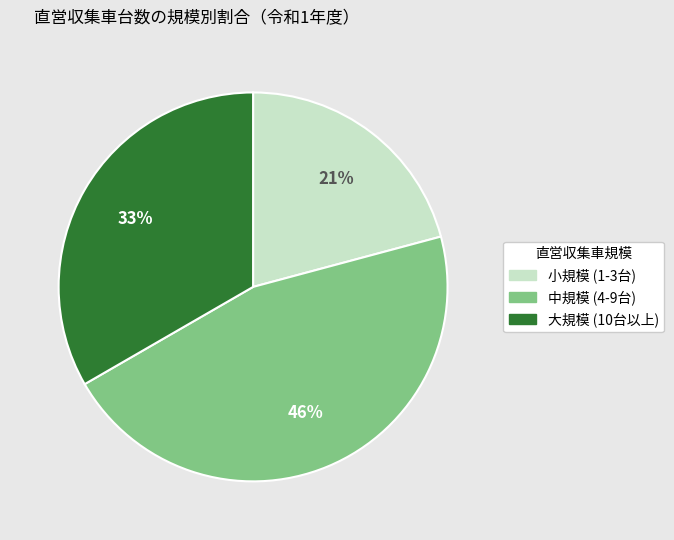

How many slices are in this pie chart?

3